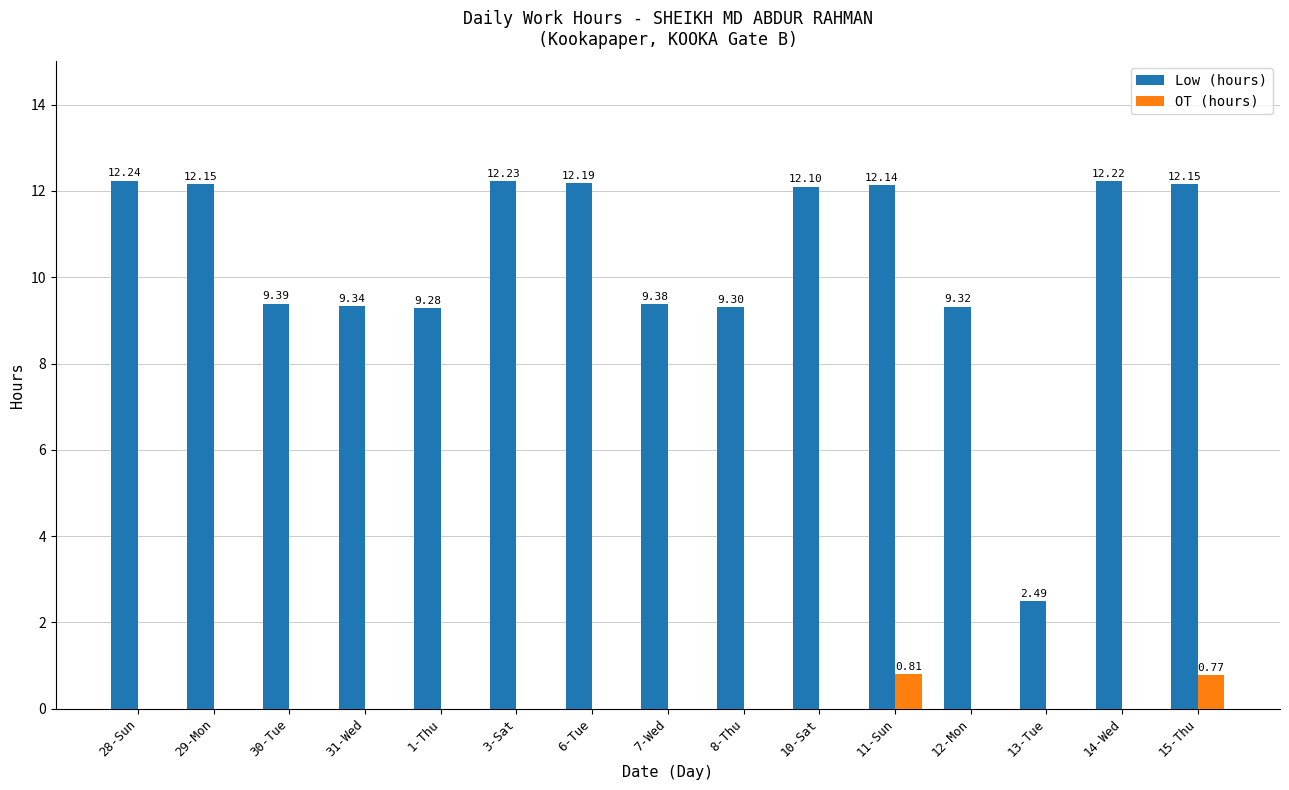

At which category is the sum across all series the highest?

11-Sun